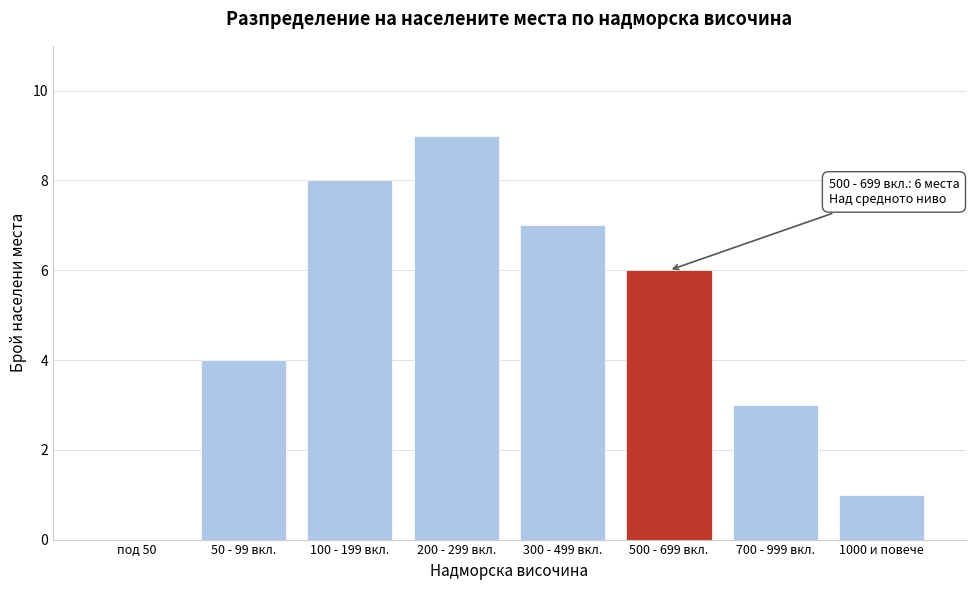

Reading left to right, list all the values displayed in this chart.

под 50=0	50 - 99 вкл.=4	100 - 199 вкл.=8	200 - 299 вкл.=9	300 - 499 вкл.=7	500 - 699 вкл.=6	700 - 999 вкл.=3	1000 и повече=1